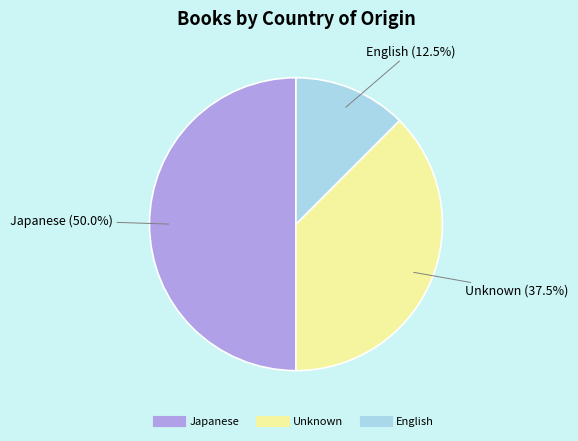

Which slice is the largest?

Japanese